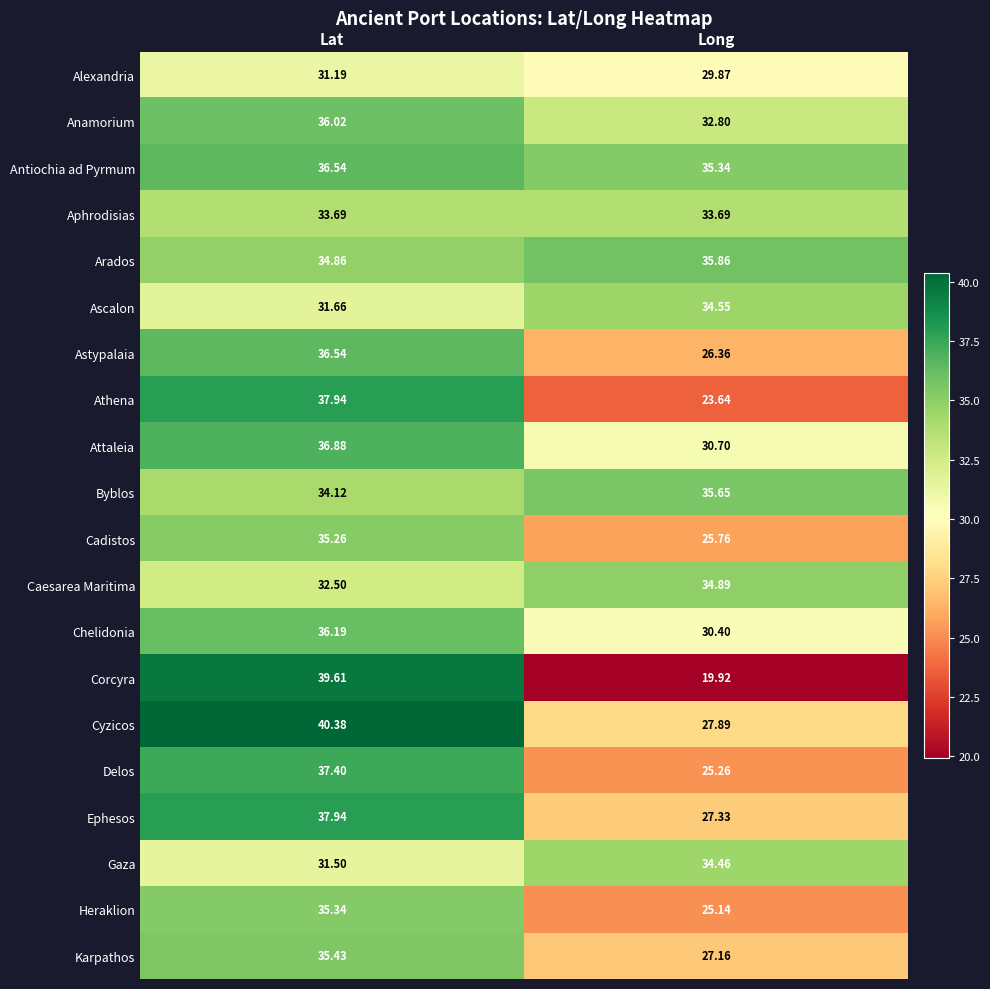

Is the value of Anamorium at Lat greater than the value of Gaza at Long?

Yes